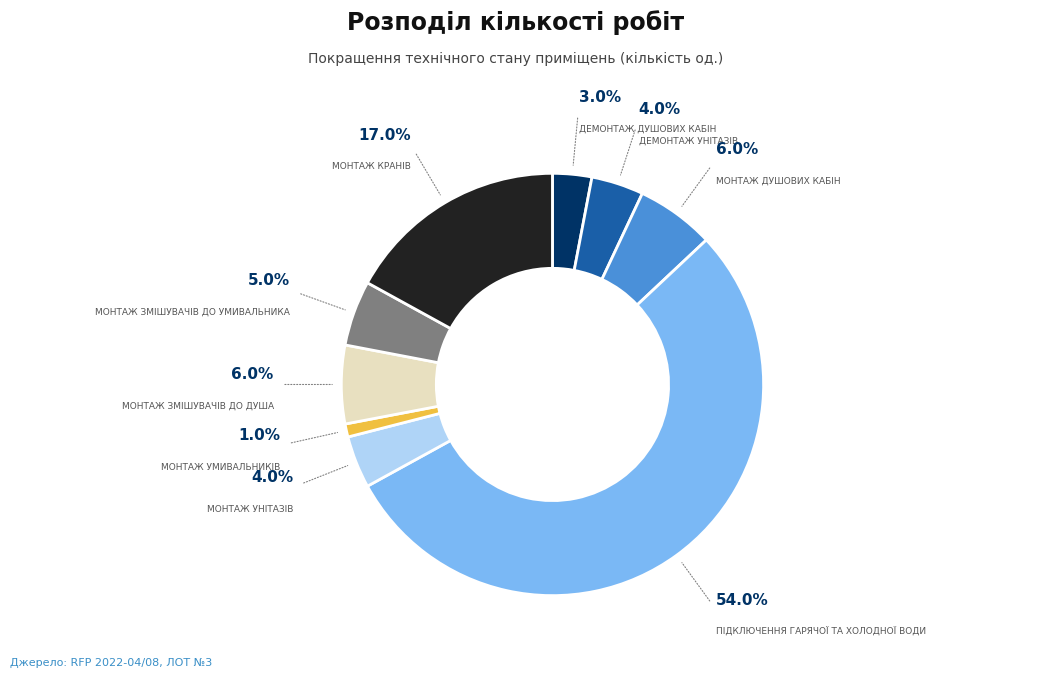

What percentage is the Монтаж душових кабін slice, to the nearest percent?

6%